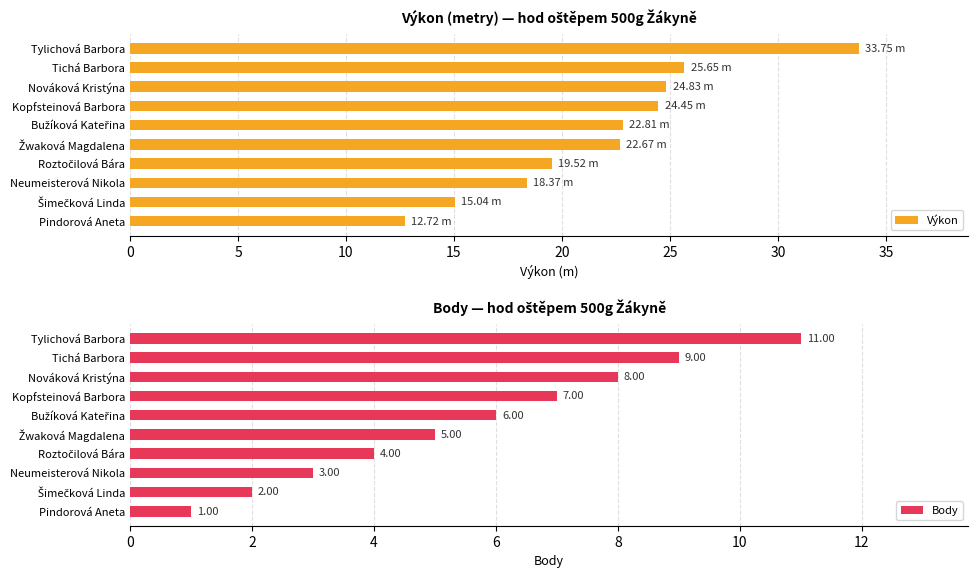

What is the difference between the maximum and minimum values in the Body series?

10